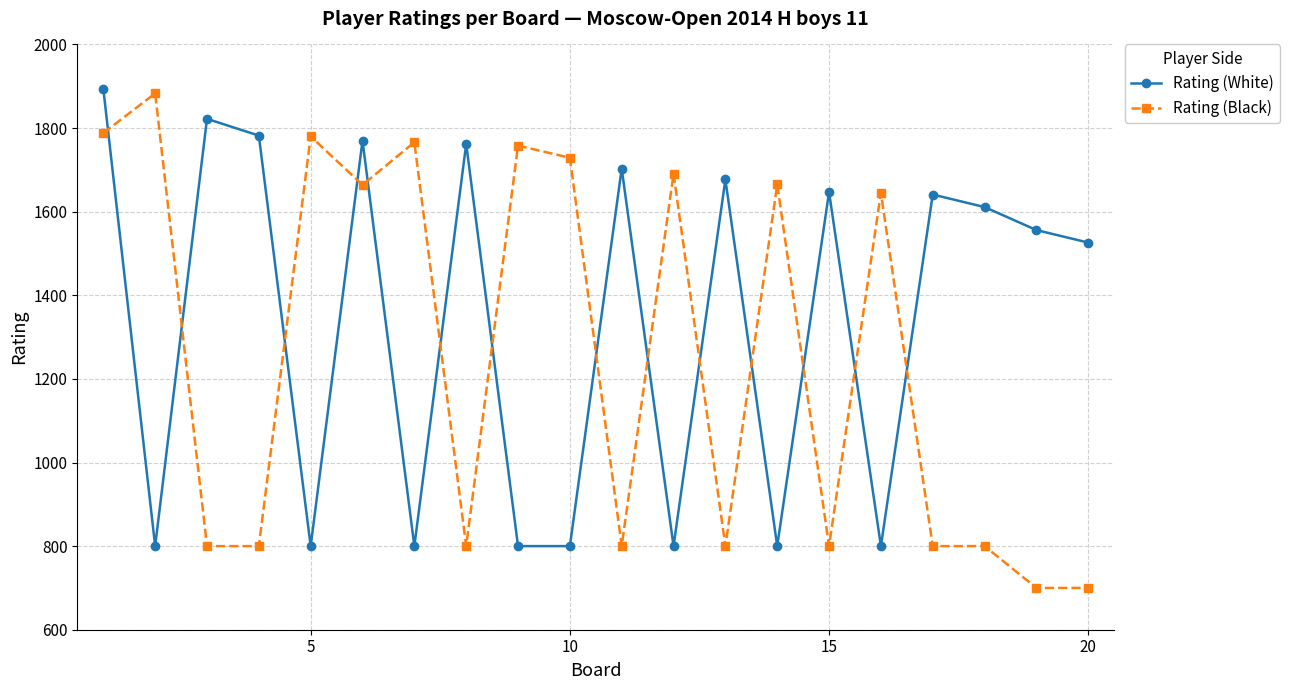

After their last crossing, which series has the higher values: Rating (White) or Rating (Black)?

Rating (White)